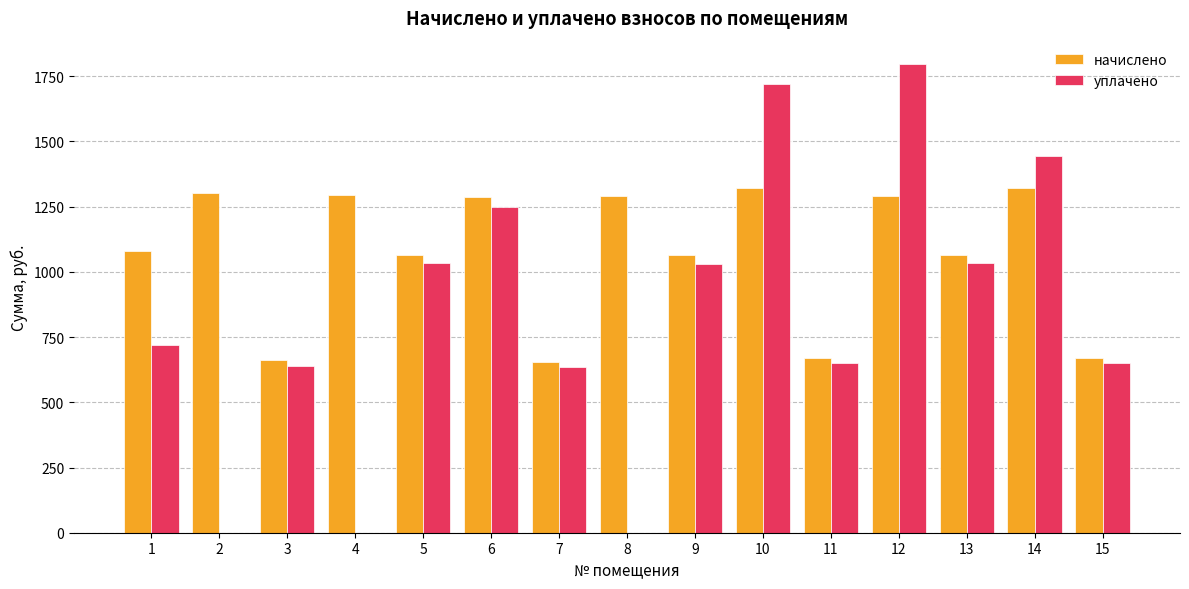

What is the sum of the начислено values at 5 and 8?

2358.4